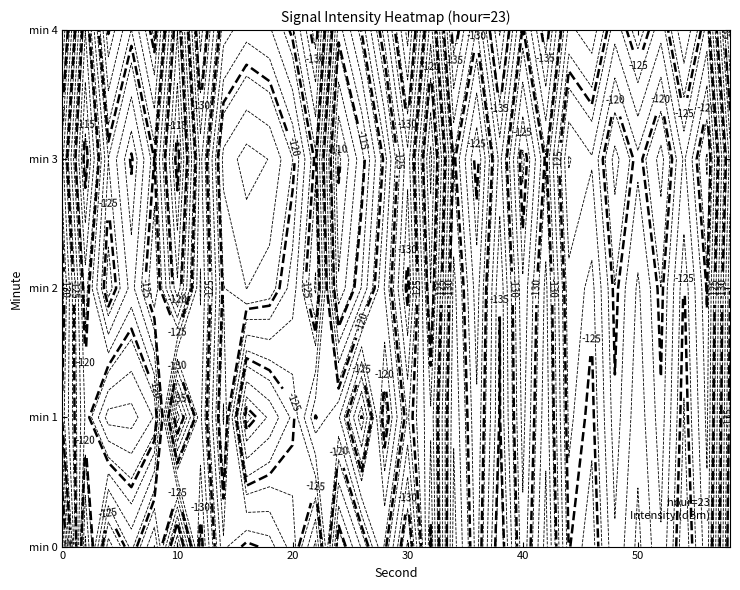

At which label does 4 reach its peak?

12